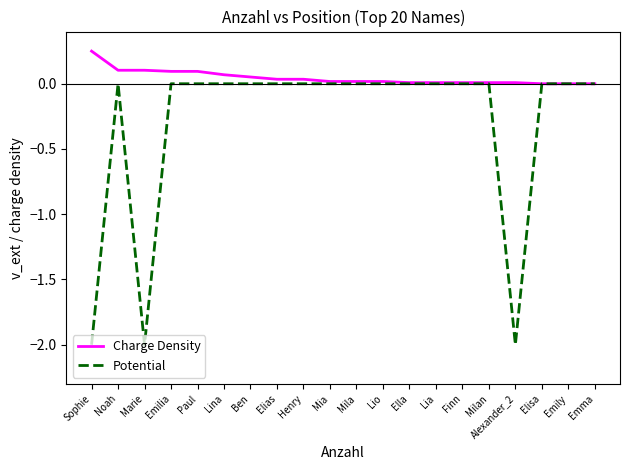

Is this an area chart (filled region under the line)?

No